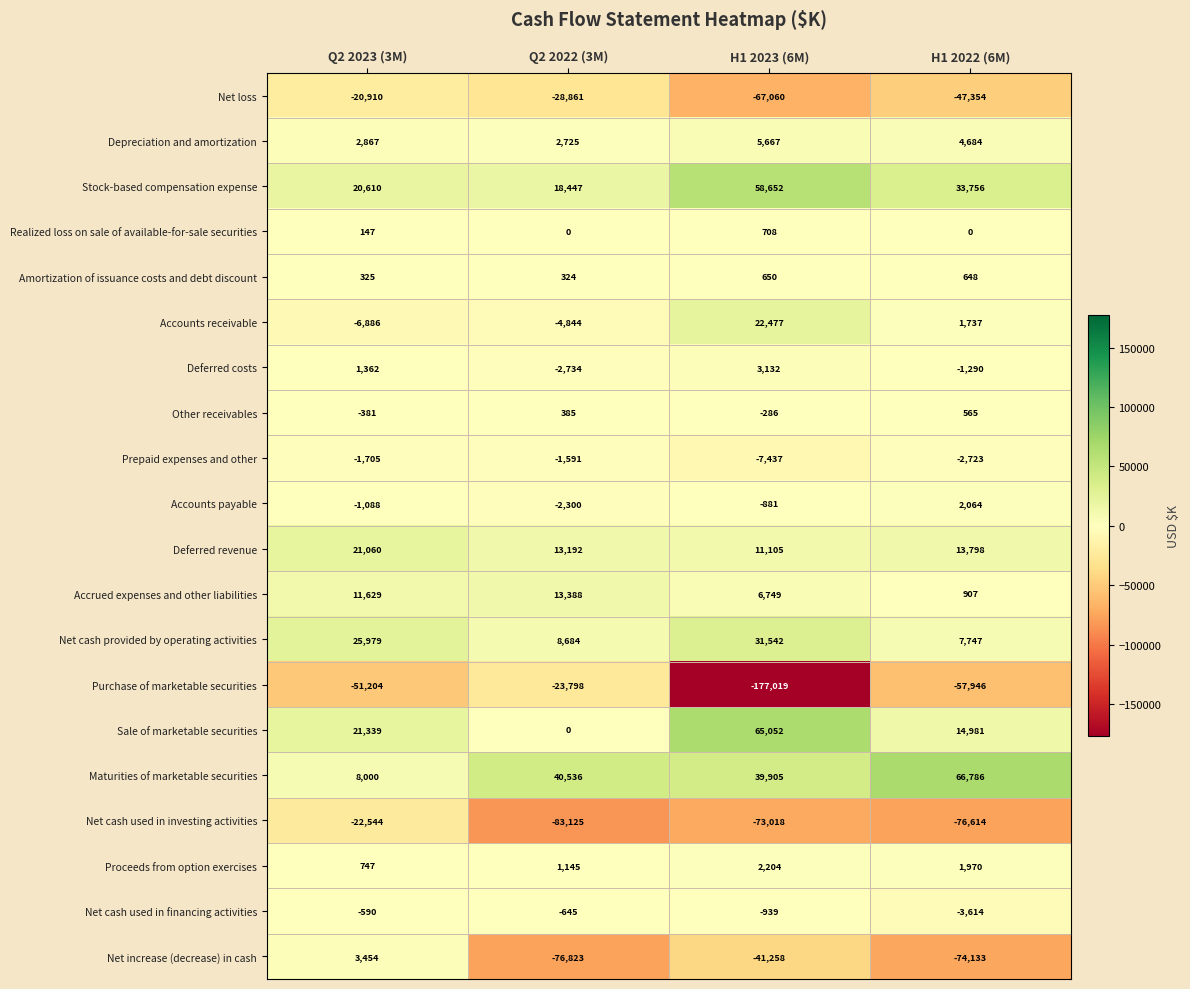

Count the number of data series in this chart.

20